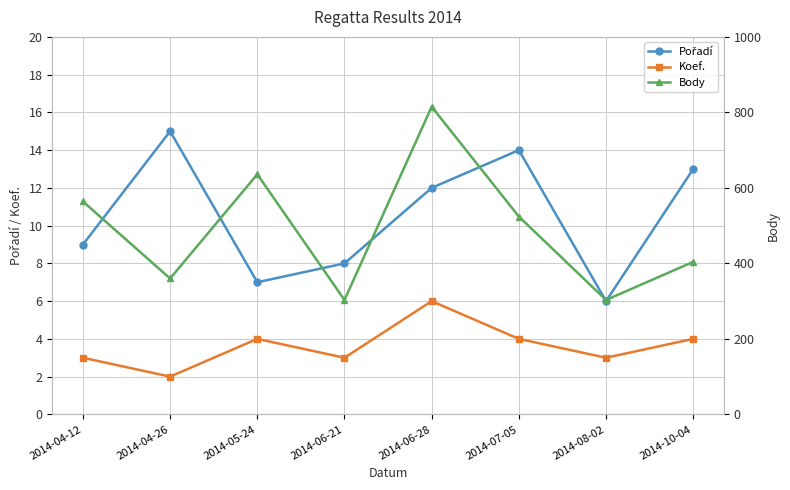

Rank the categories by Body value from lowest to highest.

2014-06-21, 2014-08-02, 2014-04-26, 2014-10-04, 2014-07-05, 2014-04-12, 2014-05-24, 2014-06-28